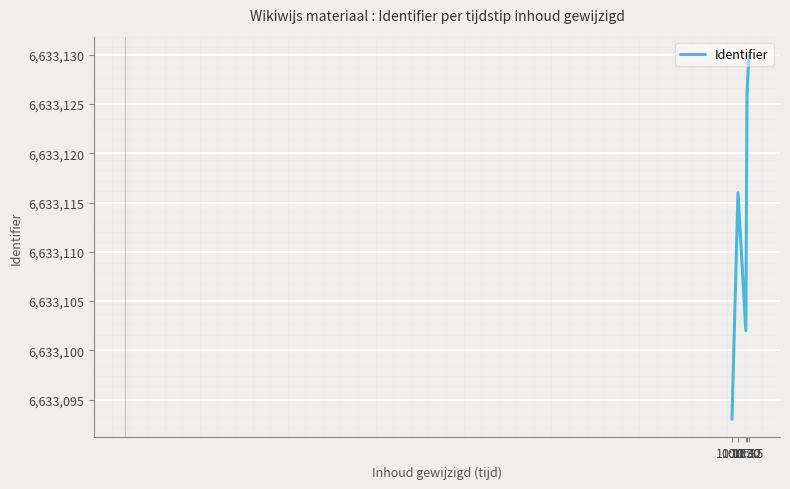

Where is the data nearest to the value 6633111?

10:17